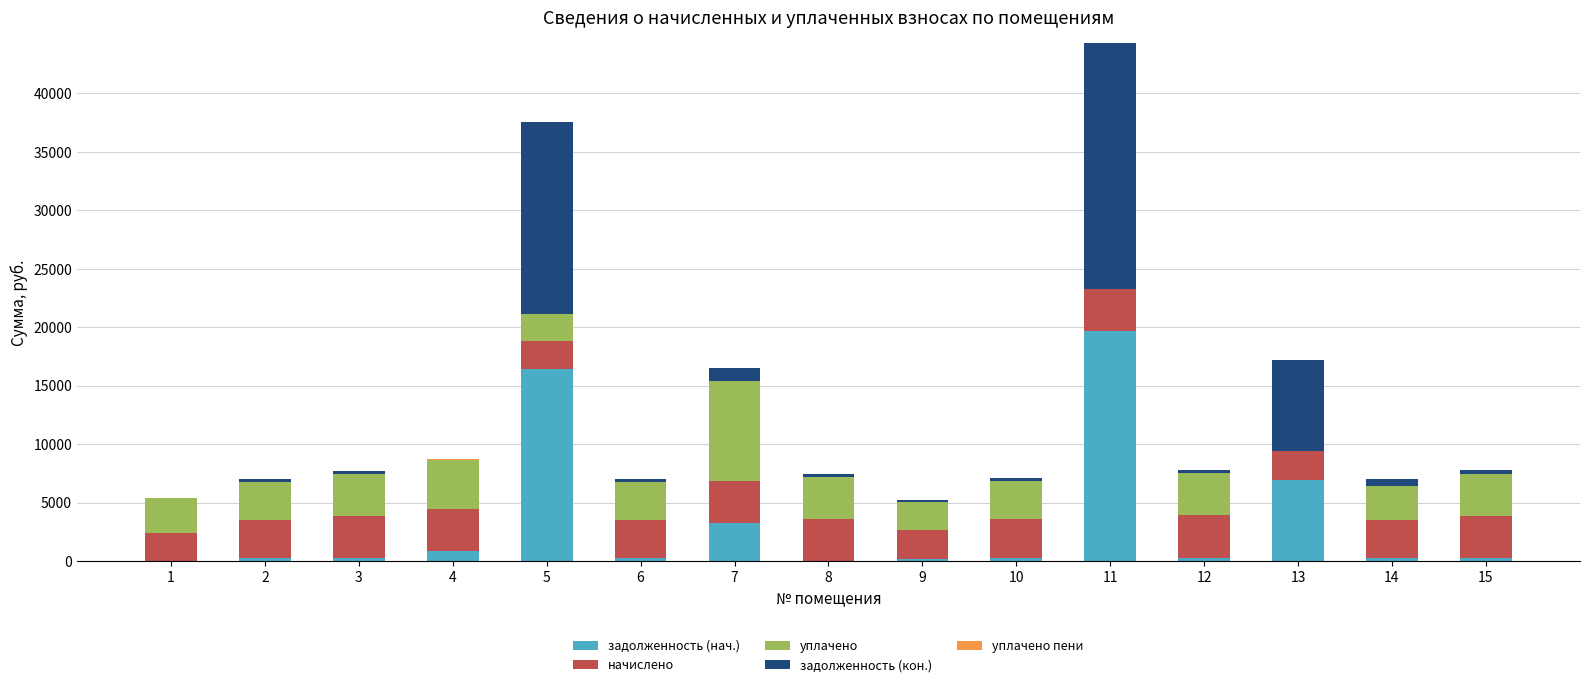

The задолженность (нач.) series shows 299.7 at 15. True or false?

True